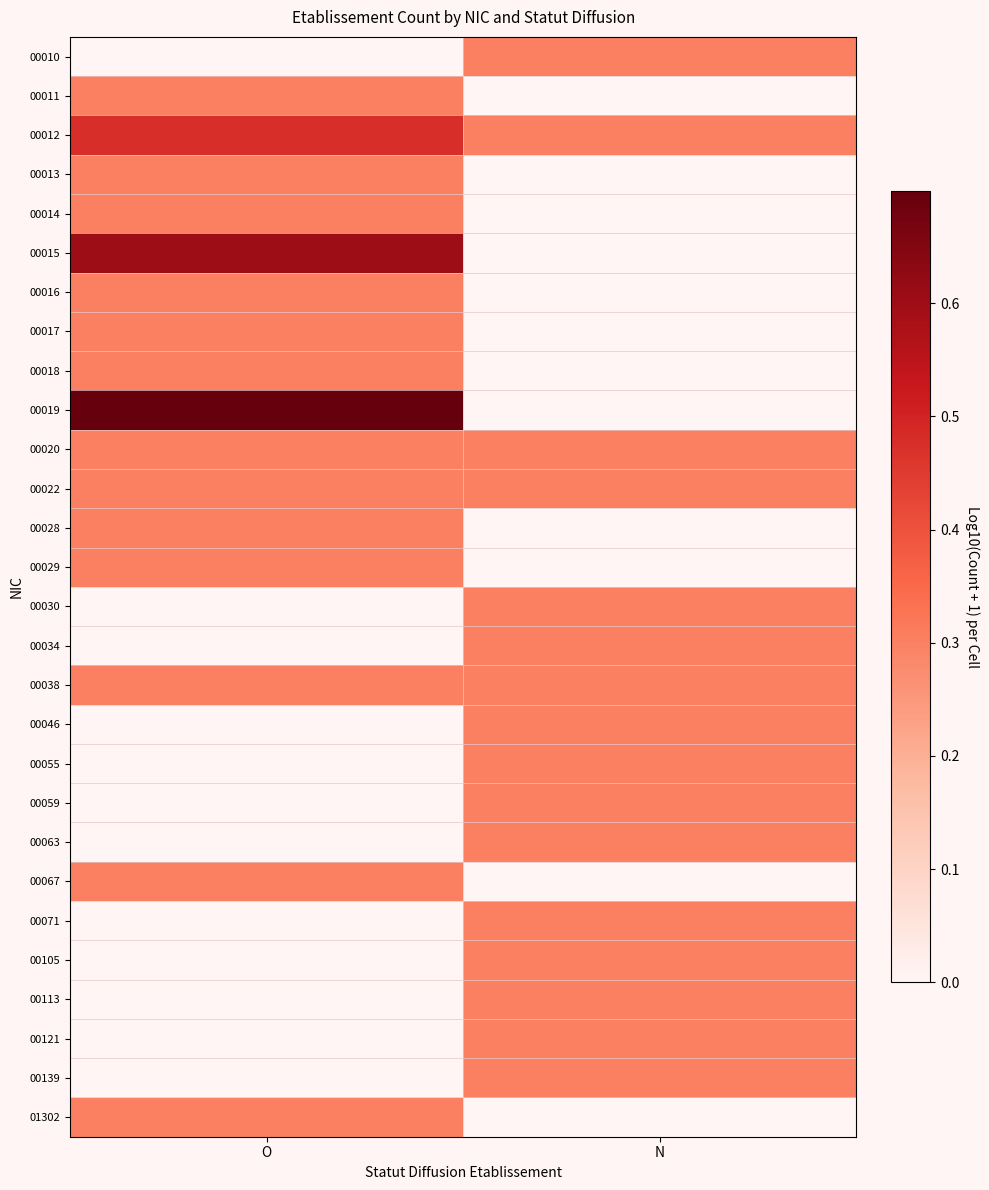

What is the total value across all series at O?

5.7